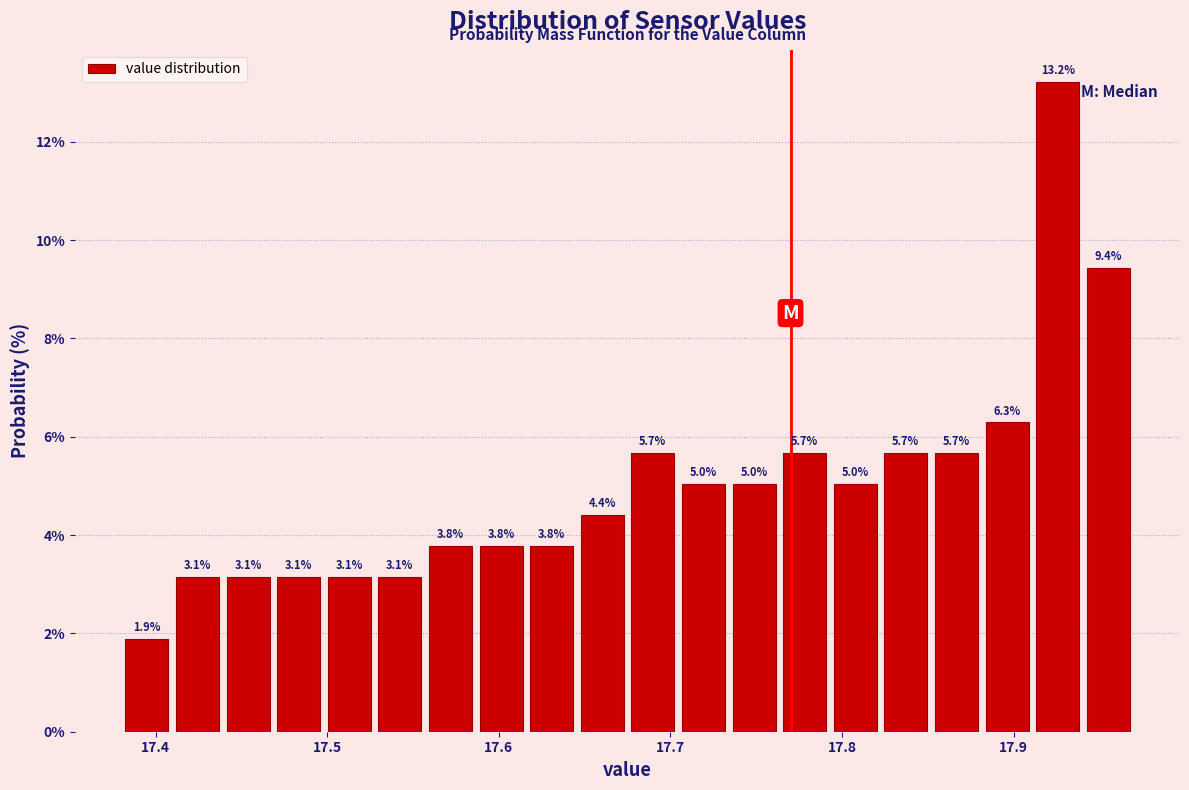

Around what value on the x-axis is the tallest bar? Give the approximate position of its centre, as read against the axis.

17.93